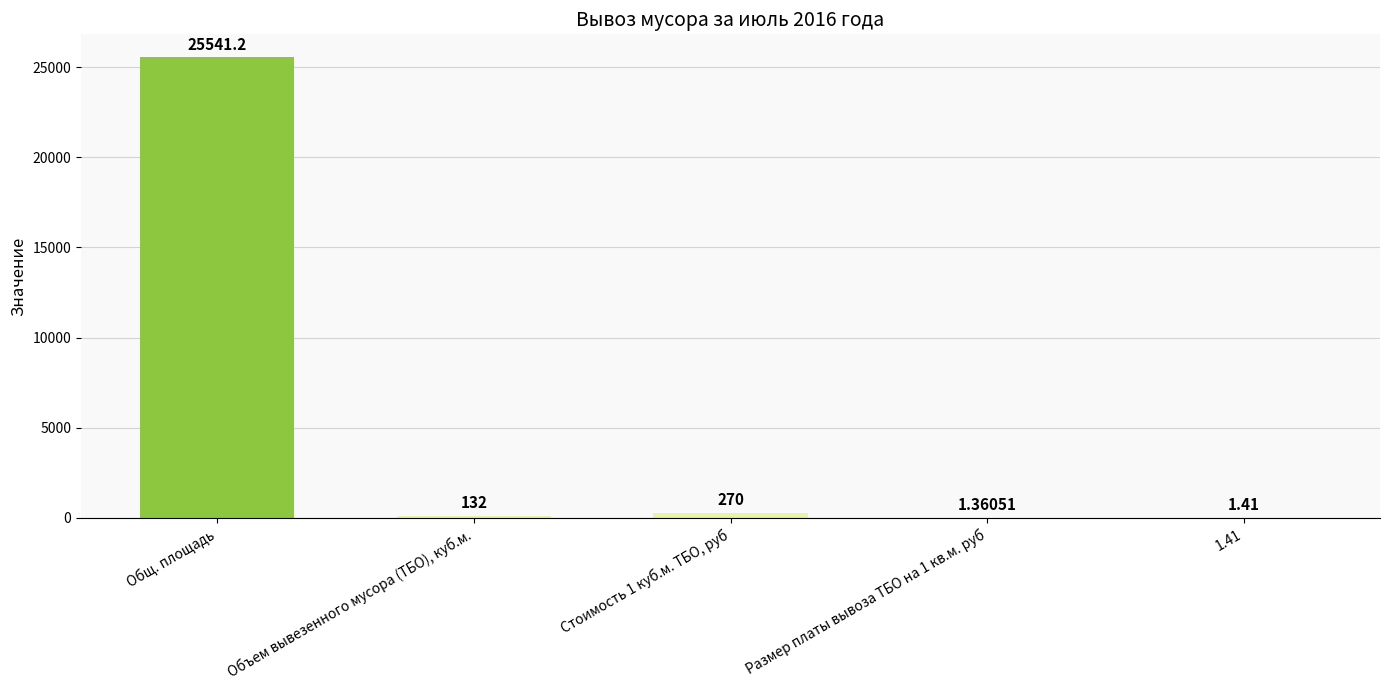

Between 1.41 and Объем вывезенного мусора (ТБО), куб.м., which is larger?

Объем вывезенного мусора (ТБО), куб.м.